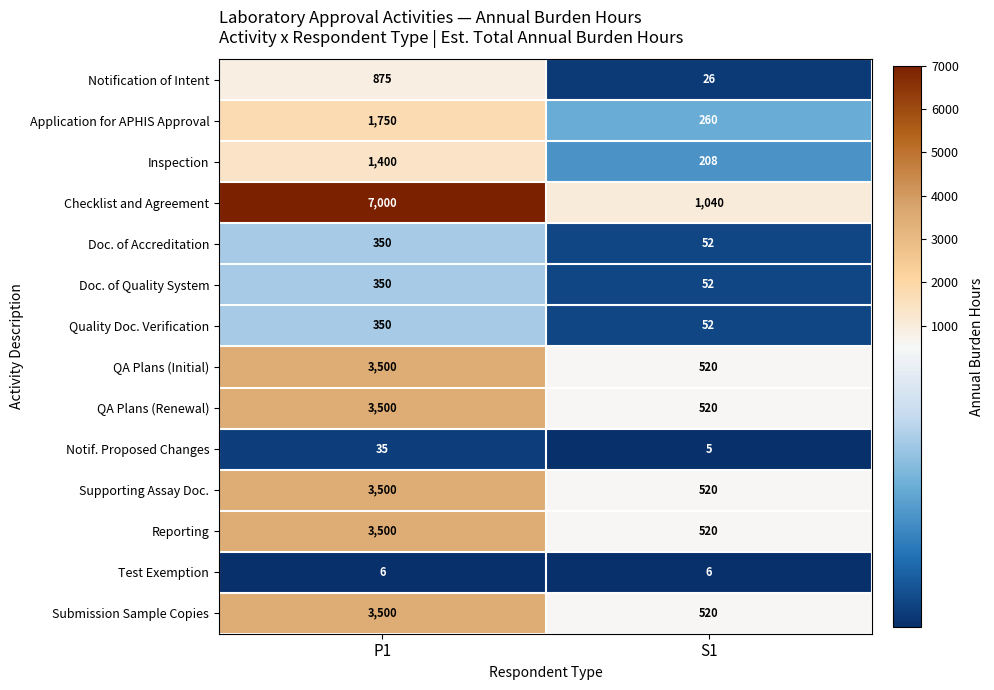

What is the greatest value displayed?

7000